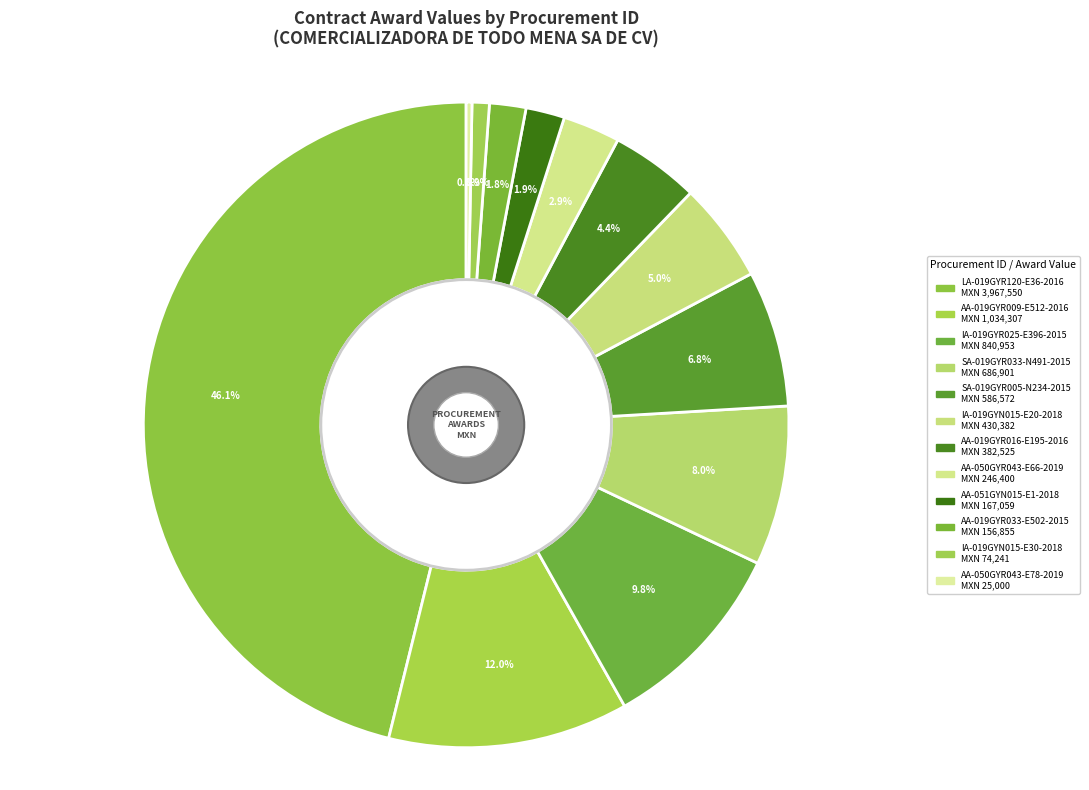

Rank the categories by value from highest to lowest.

LA-019GYR120-E36-2016, AA-019GYR009-E512-2016, IA-019GYR025-E396-2015, SA-019GYR033-N491-2015, SA-019GYR005-N234-2015, IA-019GYN015-E20-2018, AA-019GYR016-E195-2016, AA-050GYR043-E66-2019, AA-051GYN015-E1-2018, AA-019GYR033-E502-2015, IA-019GYN015-E30-2018, AA-050GYR043-E78-2019